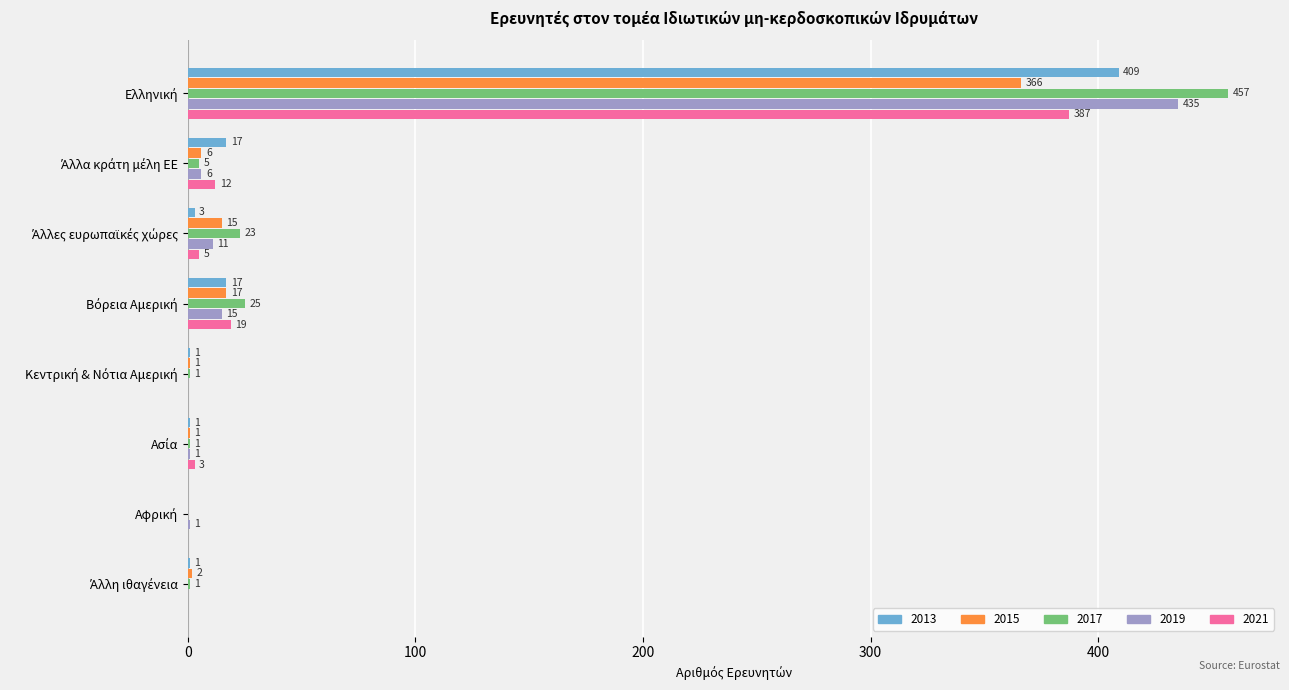

What is the sum of all 2013 values?

449